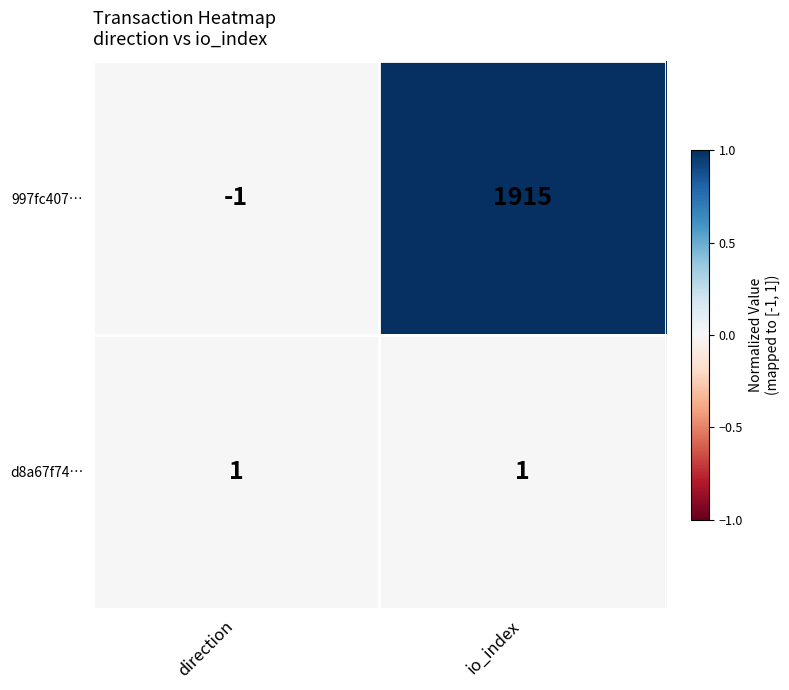

True or false: d8a67f74… has a value of 1 at io_index.

True